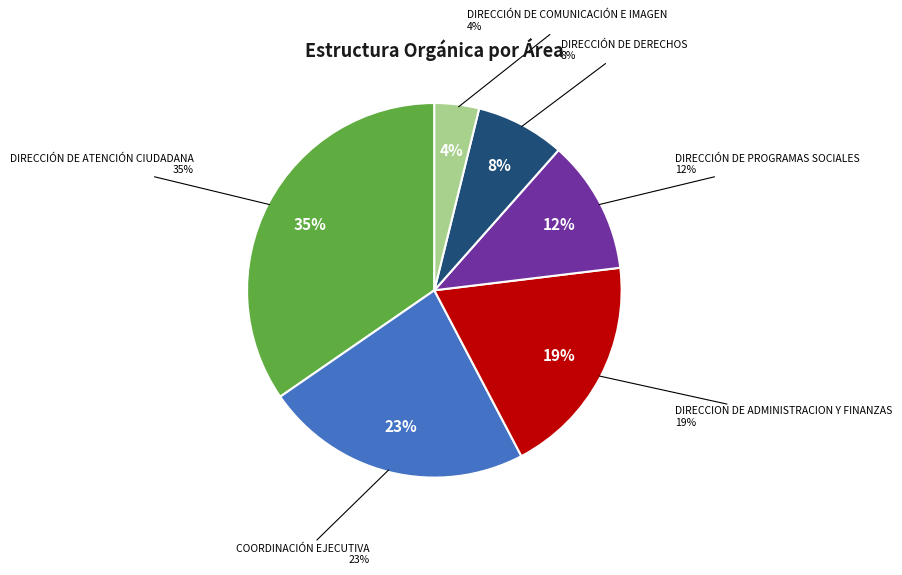

Does DIRECCIÓN DE COMUNICACIÓN E IMAGEN account for over 50% of the chart?

No